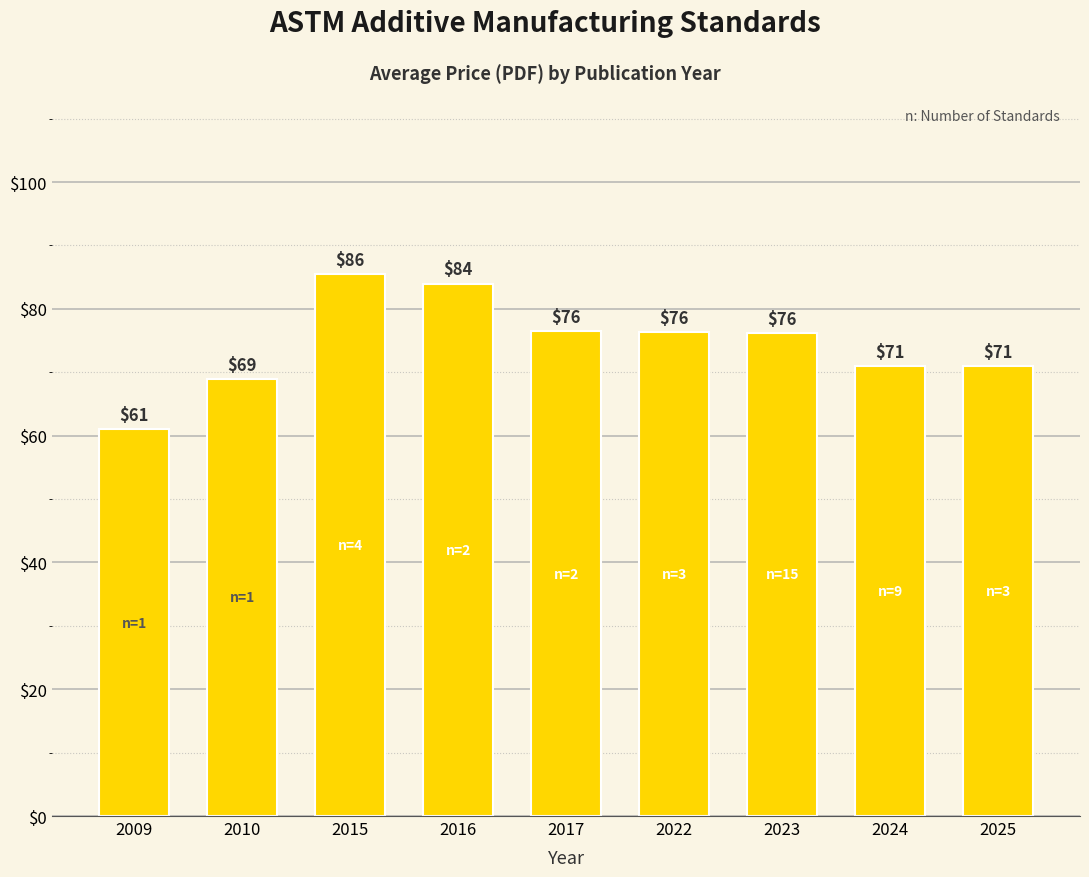

What is the value of the 1st bar from the left?

61.0